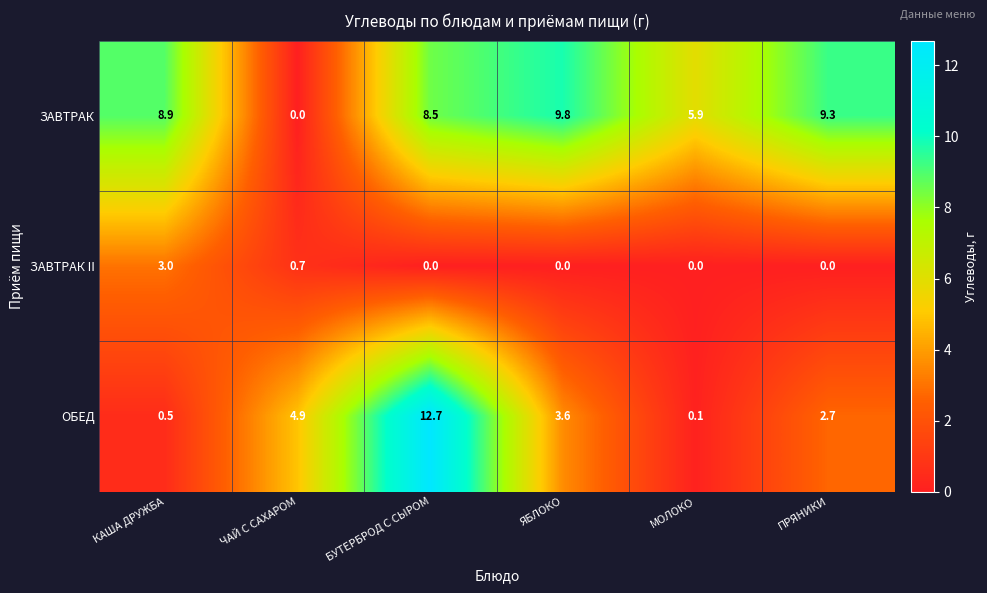

List the series in order of their overall mean, lowest first.

ЗАВТРАК II, ОБЕД, ЗАВТРАК